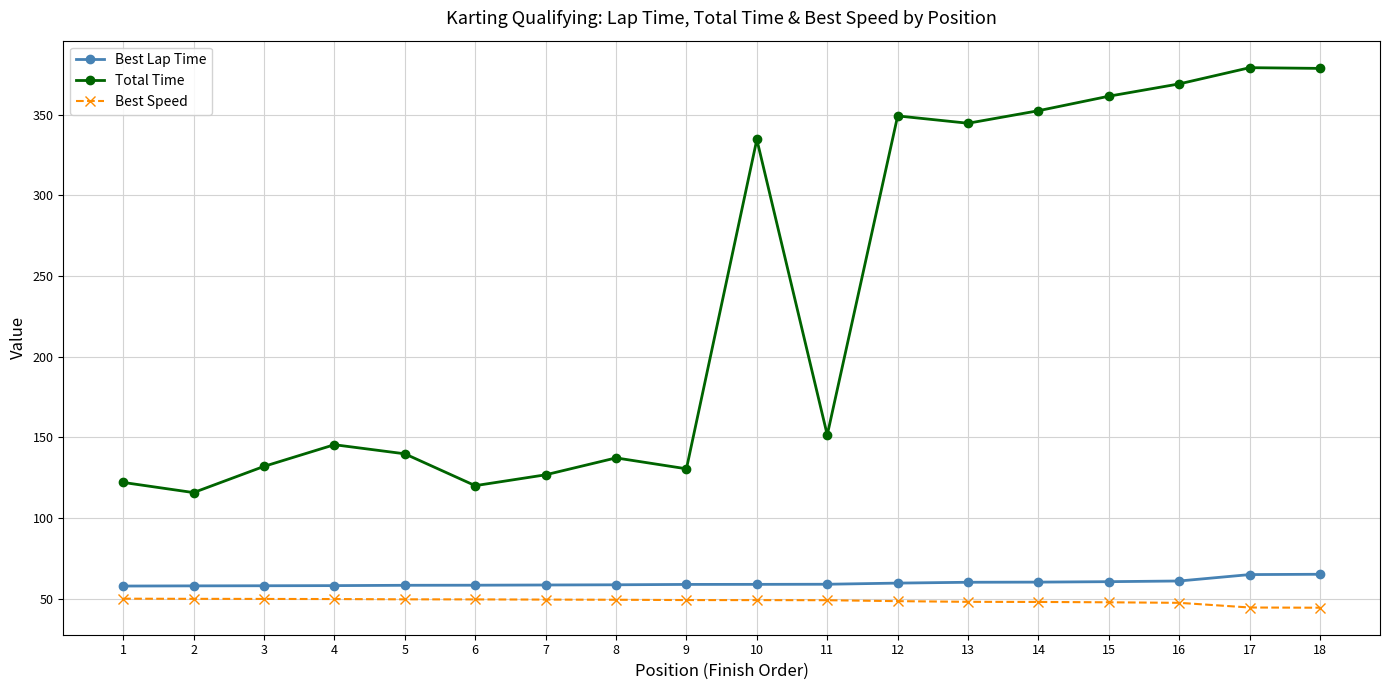

How many values in the Best Speed series exceed 49?

10